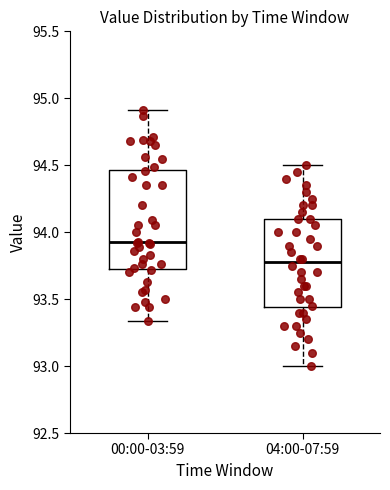

Comparing the boxes themselves (not the whiskers), which one is the tallest?

00:00-03:59